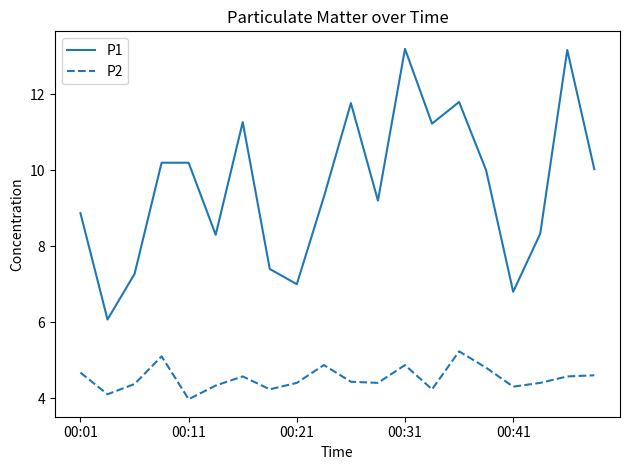

What is the maximum value shown in the chart?

13.2